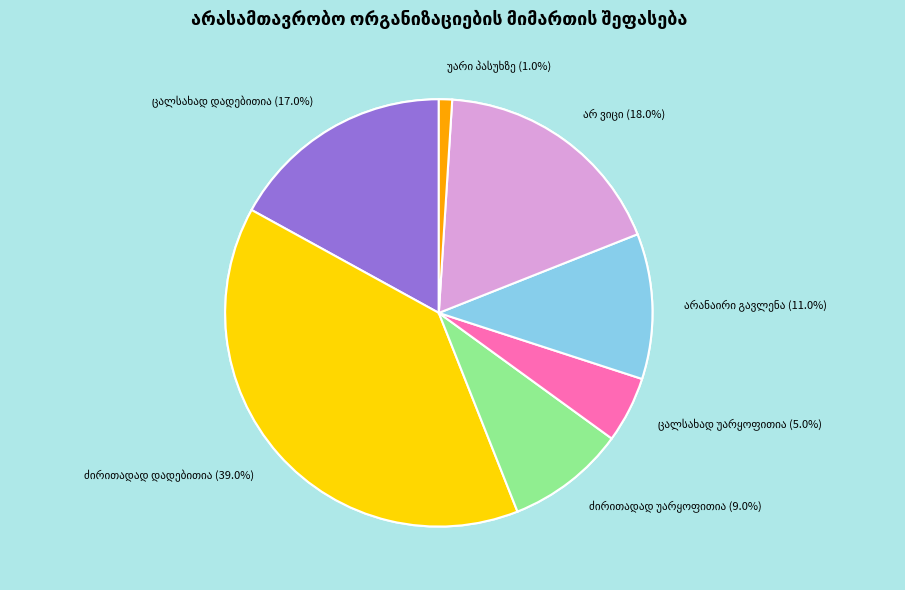

To the nearest percent, what is the average slice percentage?

14%